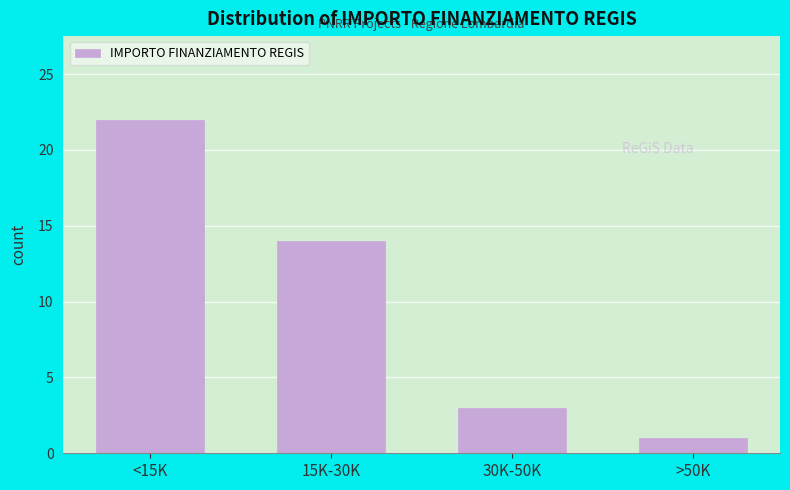

Reading right to left, what are all the values shown in this chart?

1	3	14	22